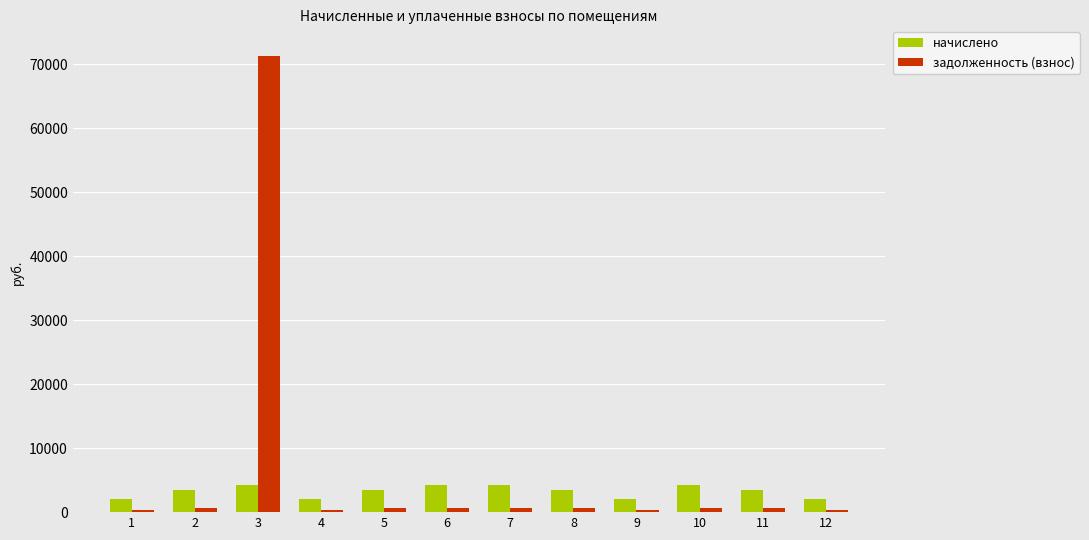

What is the sum of all начислено values?

39472.1